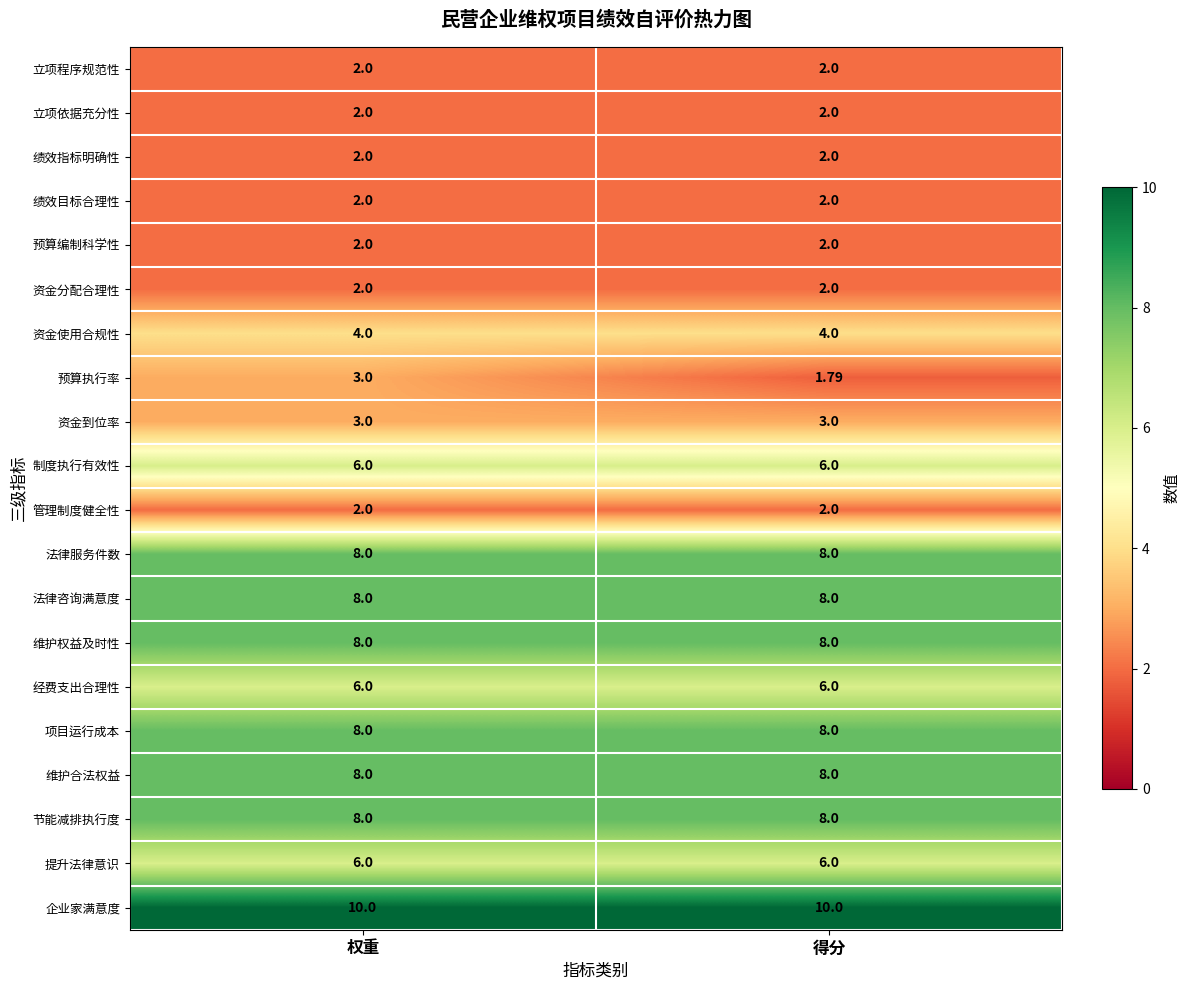

At how many categories does at least one series exceed 2?

2